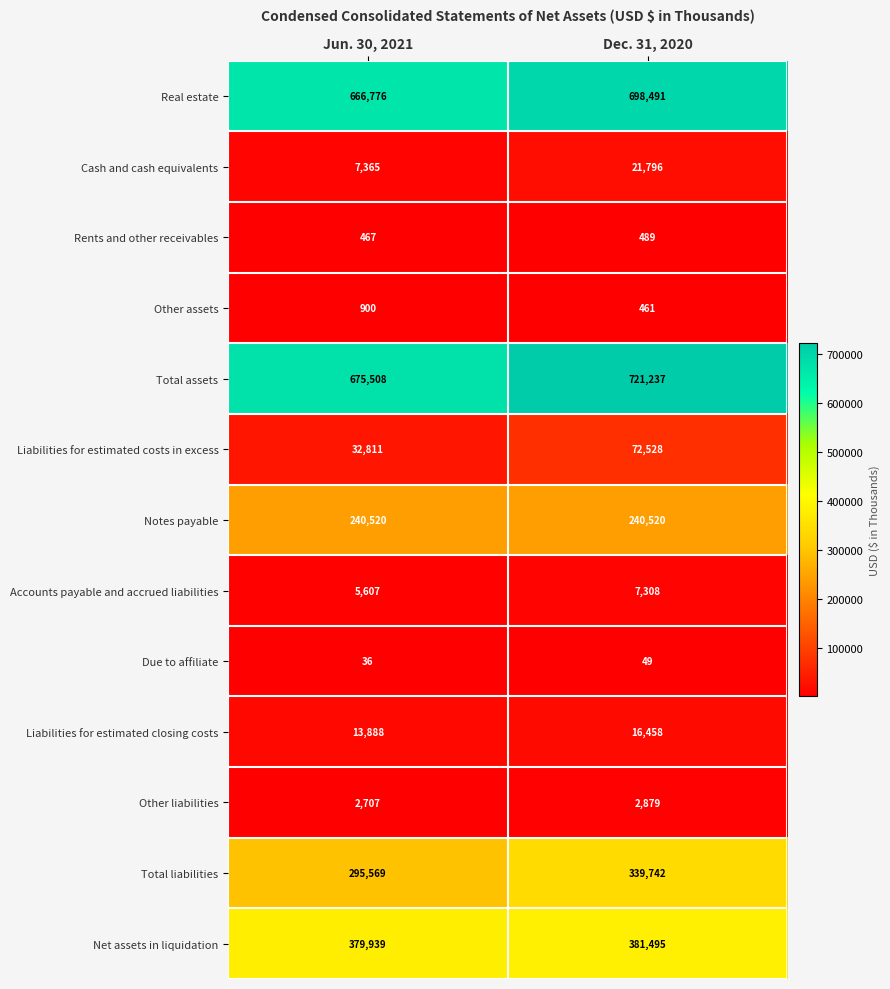

What is the minimum value shown in the chart?

36